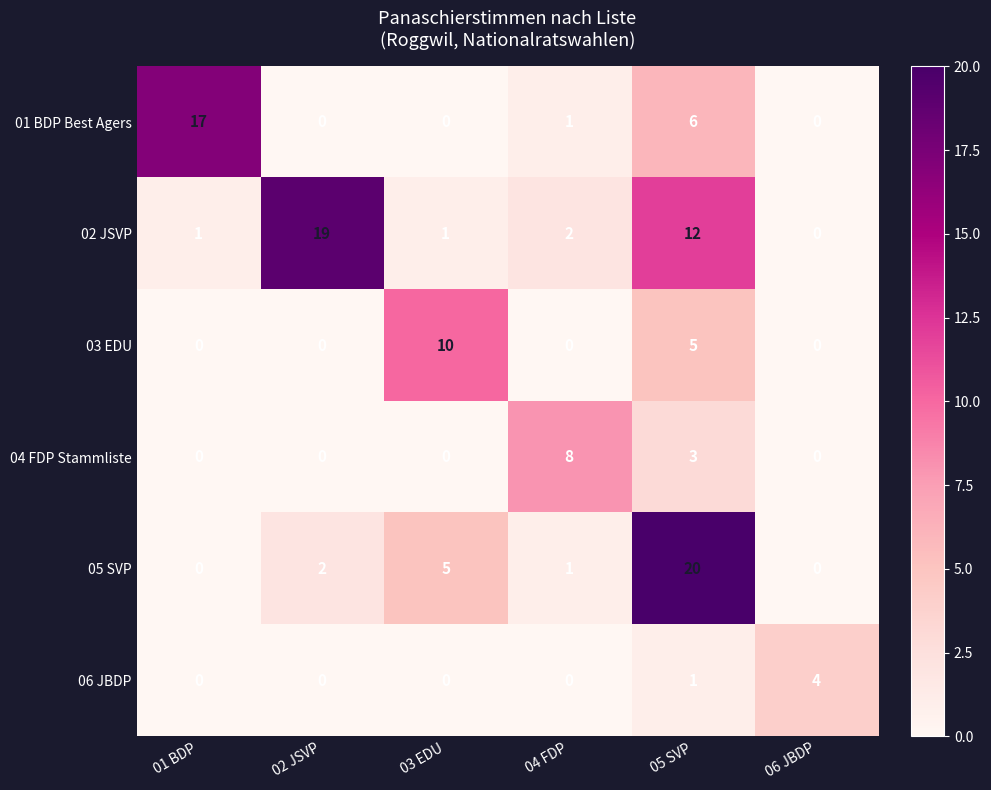

Count the number of categories in the chart.

6